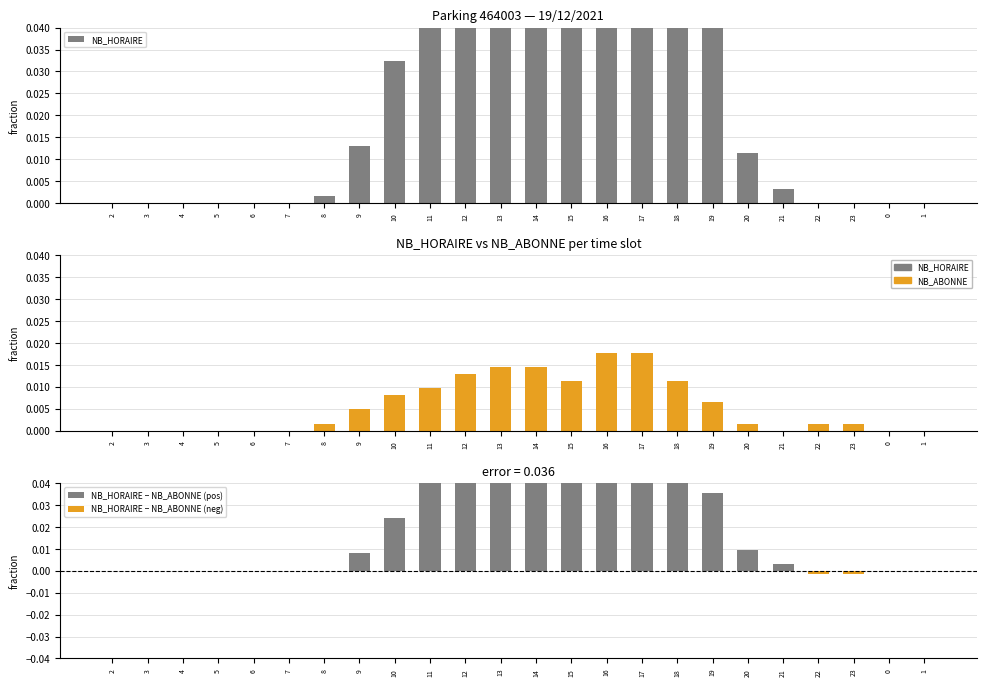

At which category is the sum across all series the highest?

14